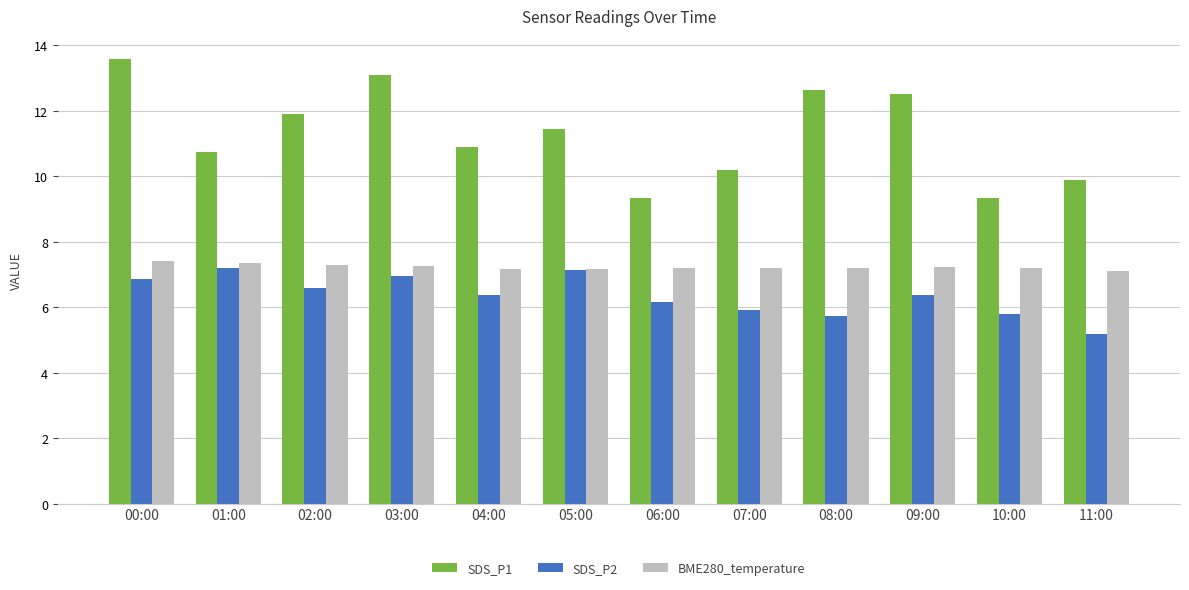

Is it true that SDS_P2 equals 8.2 at 10:00?

False